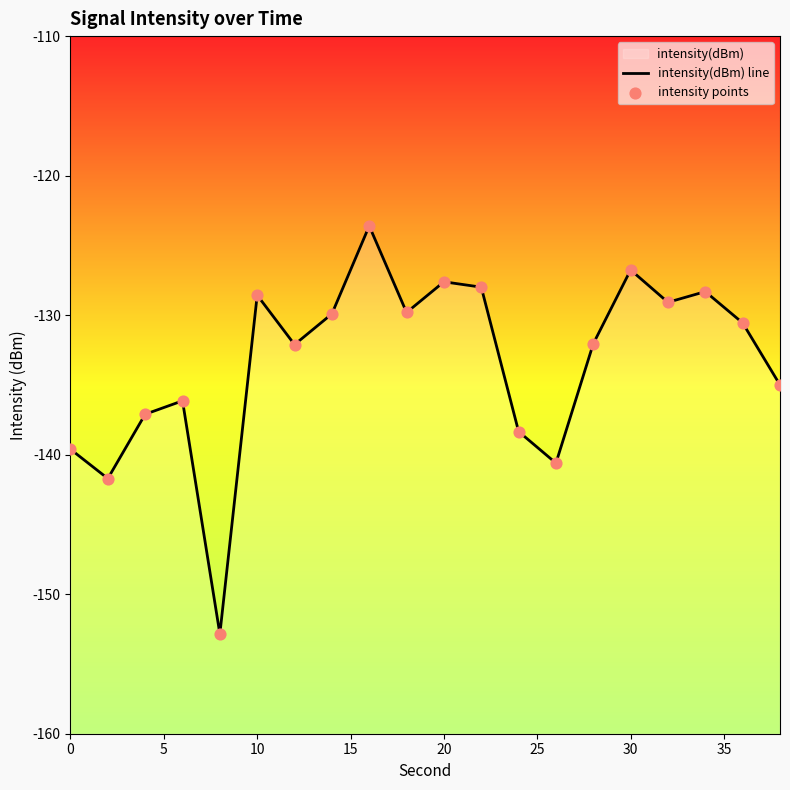

Which series has the widest spread of Y values?

intensity(dBm) line